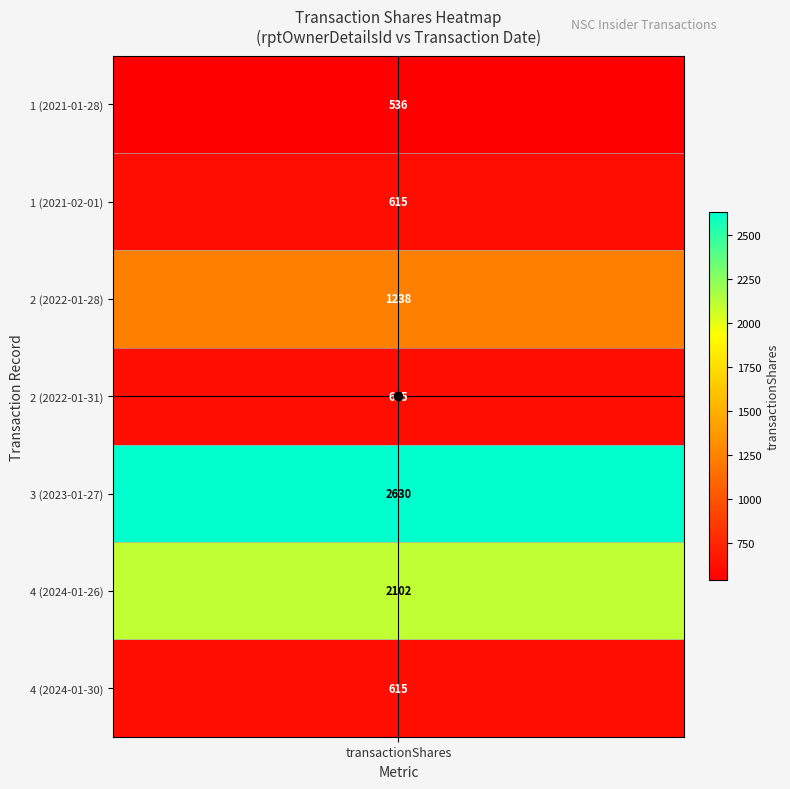

Which series has the largest total across all categories?

3